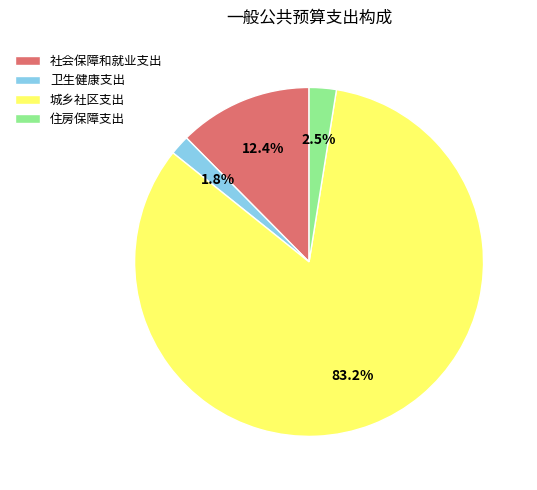

Is 城乡社区支出 the majority of the pie?

Yes